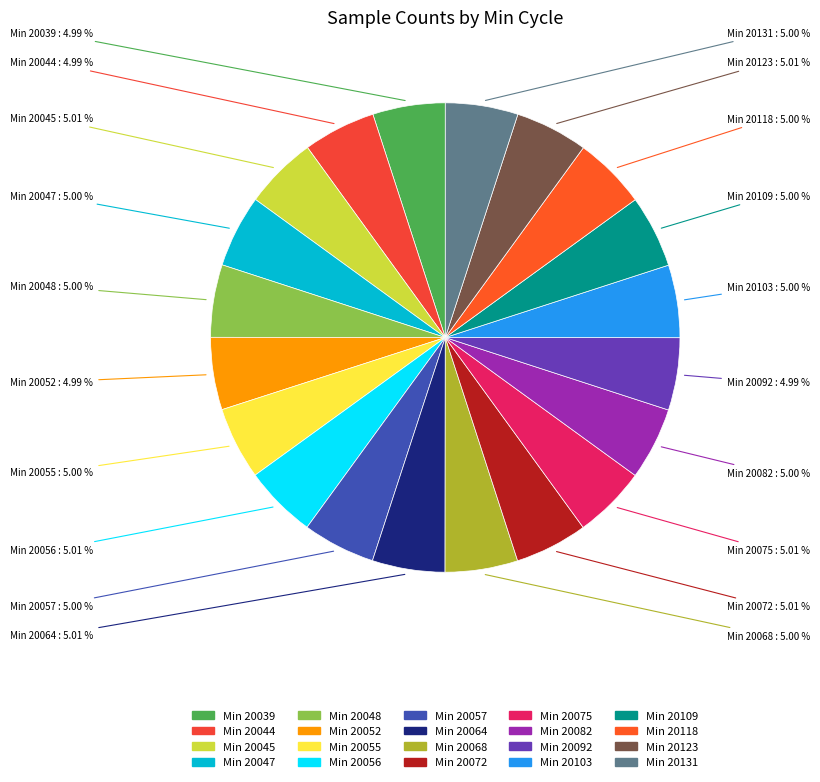

Count the number of slices in the pie.

20